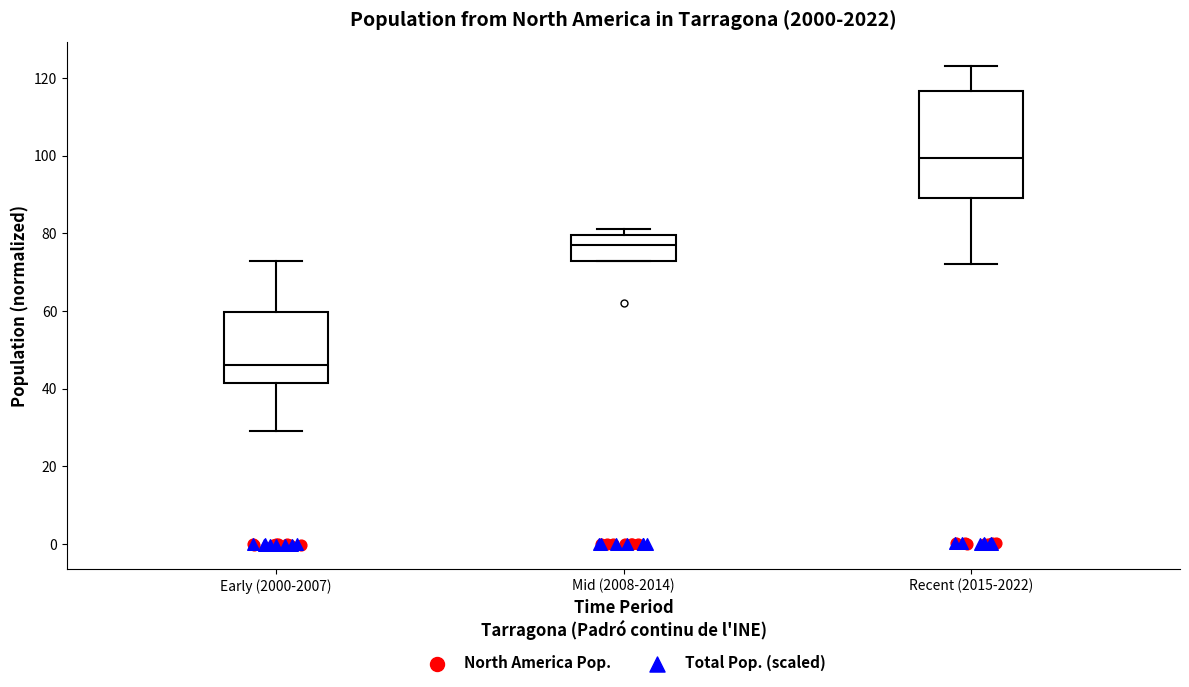

Which box's median line is the lowest?

Early (2000-2007)